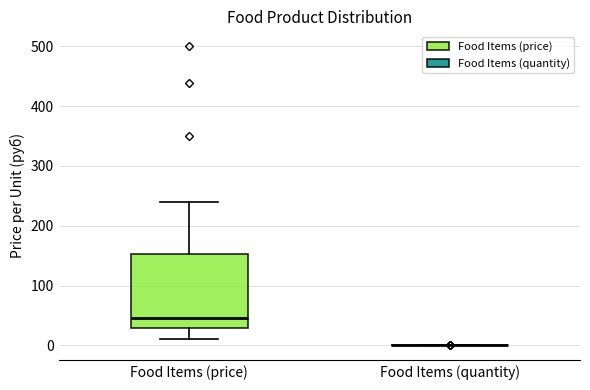

Where does the median line of the box for Food Items (price) sit on the y-axis? The values are not printed on the chart, so give them approximately, as read against the axis.

50